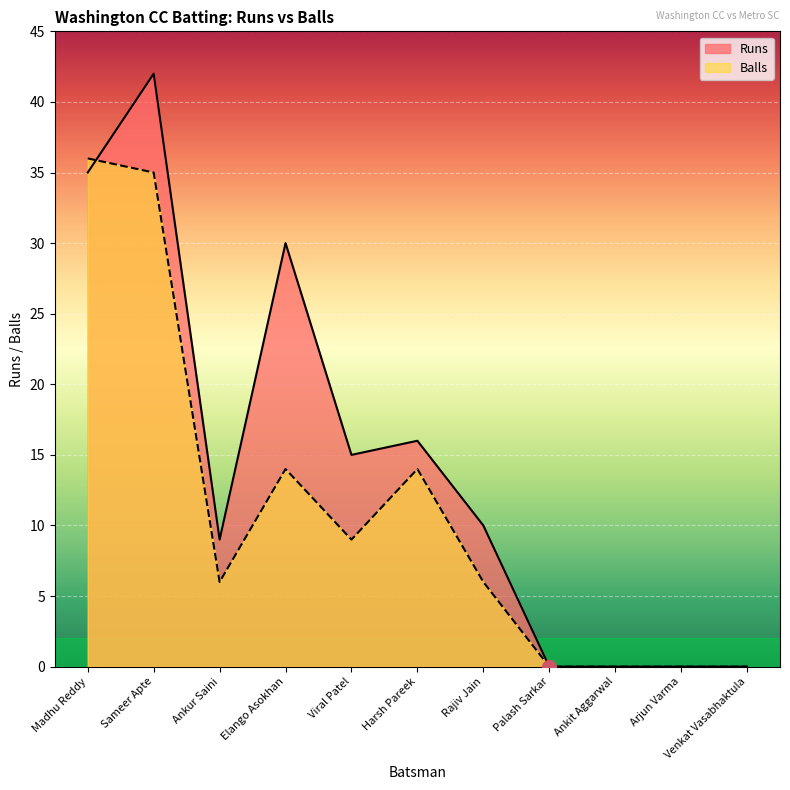

At which label does Runs reach its minimum?

Palash Sarkar